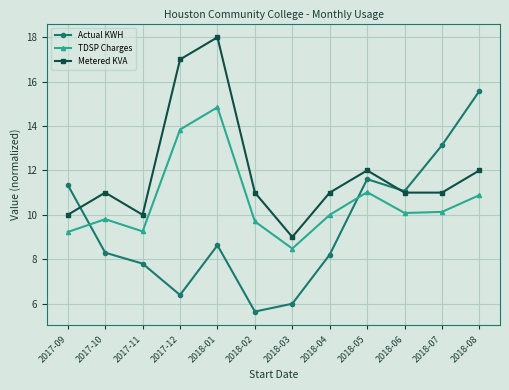

What is the difference between the second highest and second lowest values in the Actual KWH series?

7.1